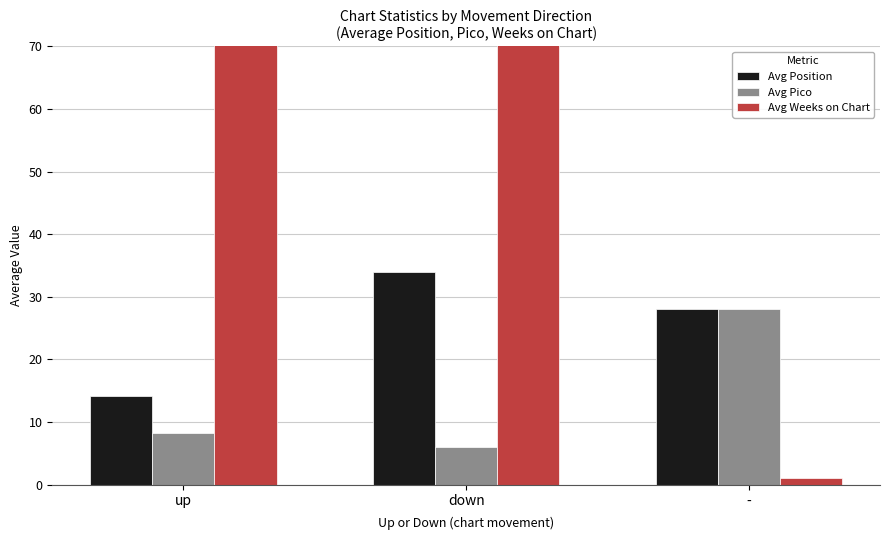

What is the difference between the Avg Weeks on Chart values at up and -?

131.2